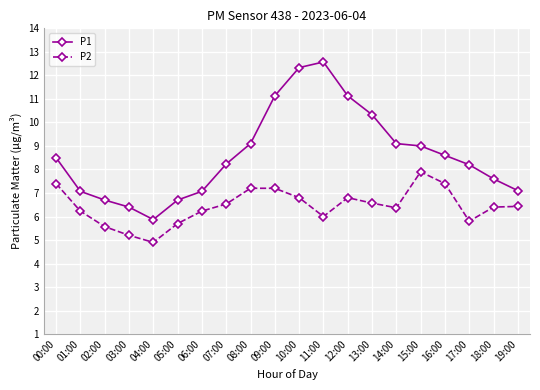

Is it true that P2 equals 1.9 at 17:00?

False